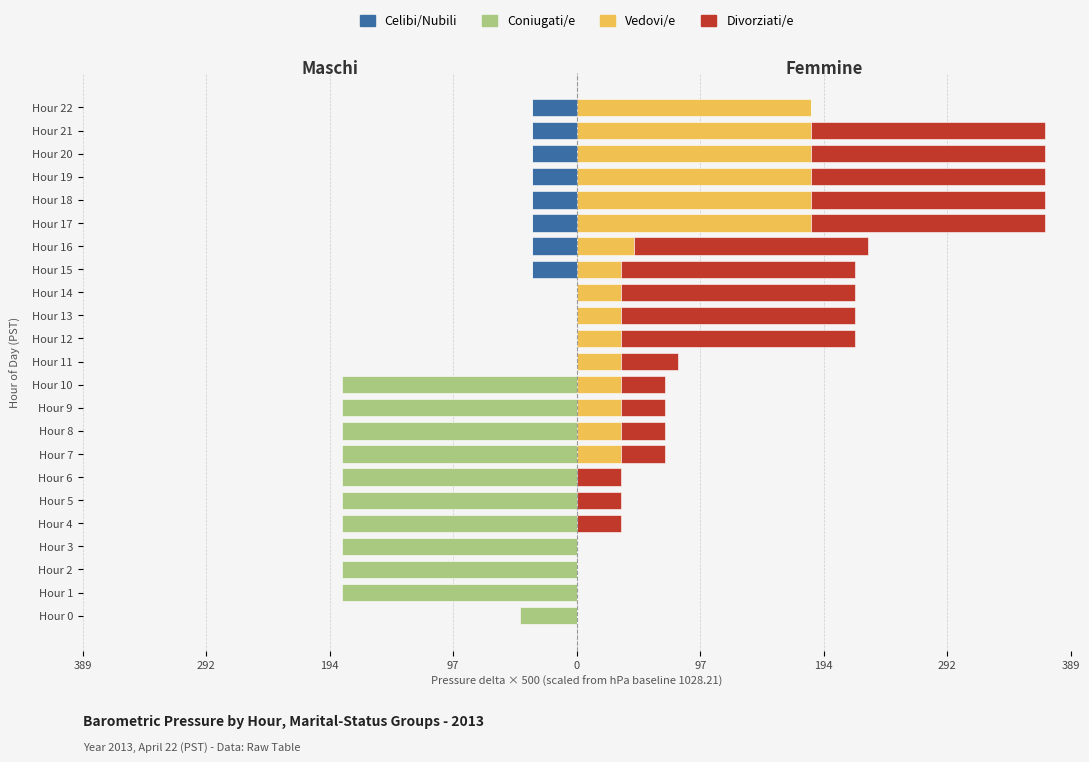

How many series are shown in this chart?

4